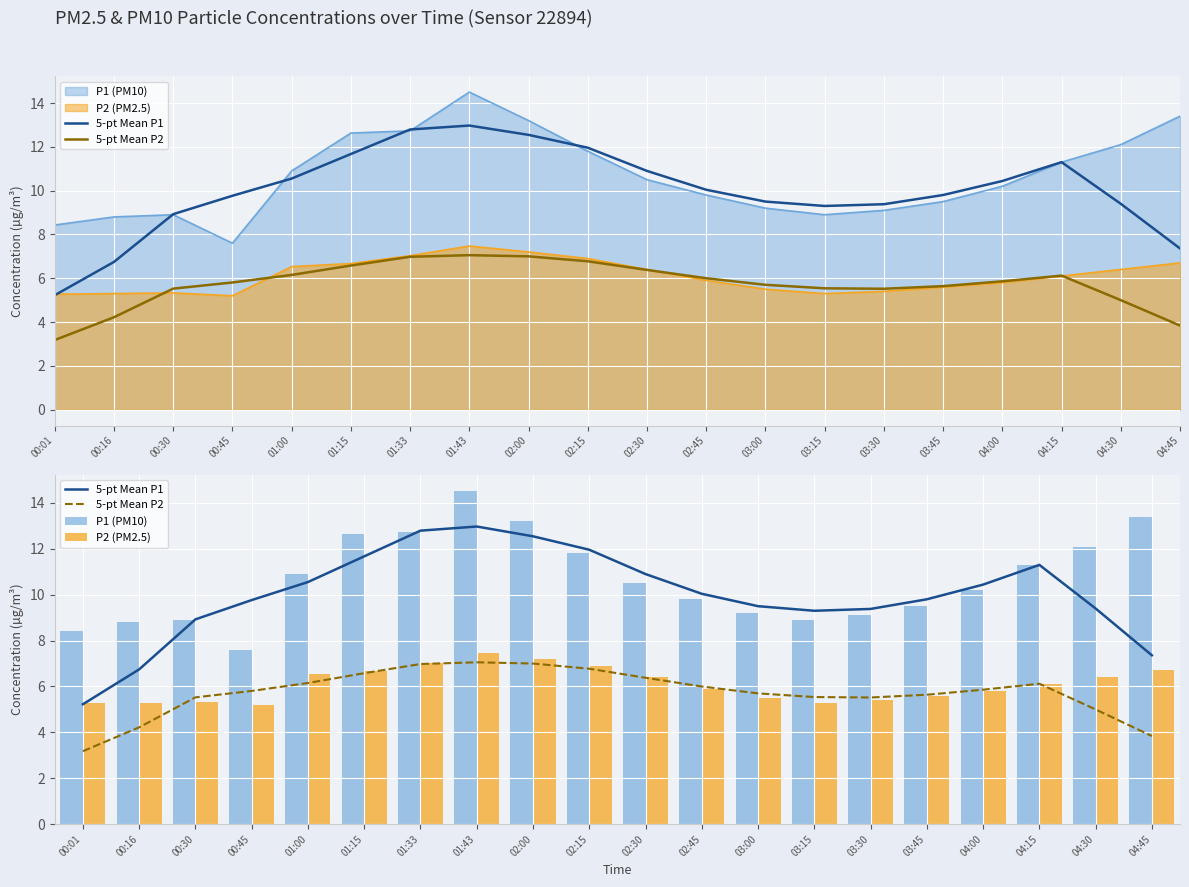

Reading right to left, what are all the values shown in this chart?

5-pt Mean P1: 04:45=7.4	04:30=9.4	04:15=11.3	04:00=10.4	03:45=9.8	03:30=9.4	03:15=9.3	03:00=9.5	02:45=10.0	02:30=10.9	02:15=12.0	02:00=12.5	01:43=13.0	01:33=12.8	01:15=11.7	01:00=10.6	00:45=9.8	00:30=8.9	00:16=6.7	00:01=5.2
5-pt Mean P2: 04:45=3.8	04:30=5.0	04:15=6.1	04:00=5.9	03:45=5.6	03:30=5.5	03:15=5.5	03:00=5.7	02:45=6.0	02:30=6.4	02:15=6.8	02:00=7.0	01:43=7.1	01:33=7.0	01:15=6.6	01:00=6.2	00:45=5.8	00:30=5.5	00:16=4.2	00:01=3.2
P1 (PM10): 04:45=13.4	04:30=12.1	04:15=11.3	04:00=10.2	03:45=9.5	03:30=9.1	03:15=8.9	03:00=9.2	02:45=9.8	02:30=10.5	02:15=11.8	02:00=13.2	01:43=14.5	01:33=12.7	01:15=12.6	01:00=10.9	00:45=7.6	00:30=8.9	00:16=8.8	00:01=8.4
P2 (PM2.5): 04:45=6.7	04:30=6.4	04:15=6.1	04:00=5.8	03:45=5.6	03:30=5.4	03:15=5.3	03:00=5.5	02:45=5.9	02:30=6.4	02:15=6.9	02:00=7.2	01:43=7.5	01:33=7.0	01:15=6.7	01:00=6.5	00:45=5.2	00:30=5.3	00:16=5.3	00:01=5.3